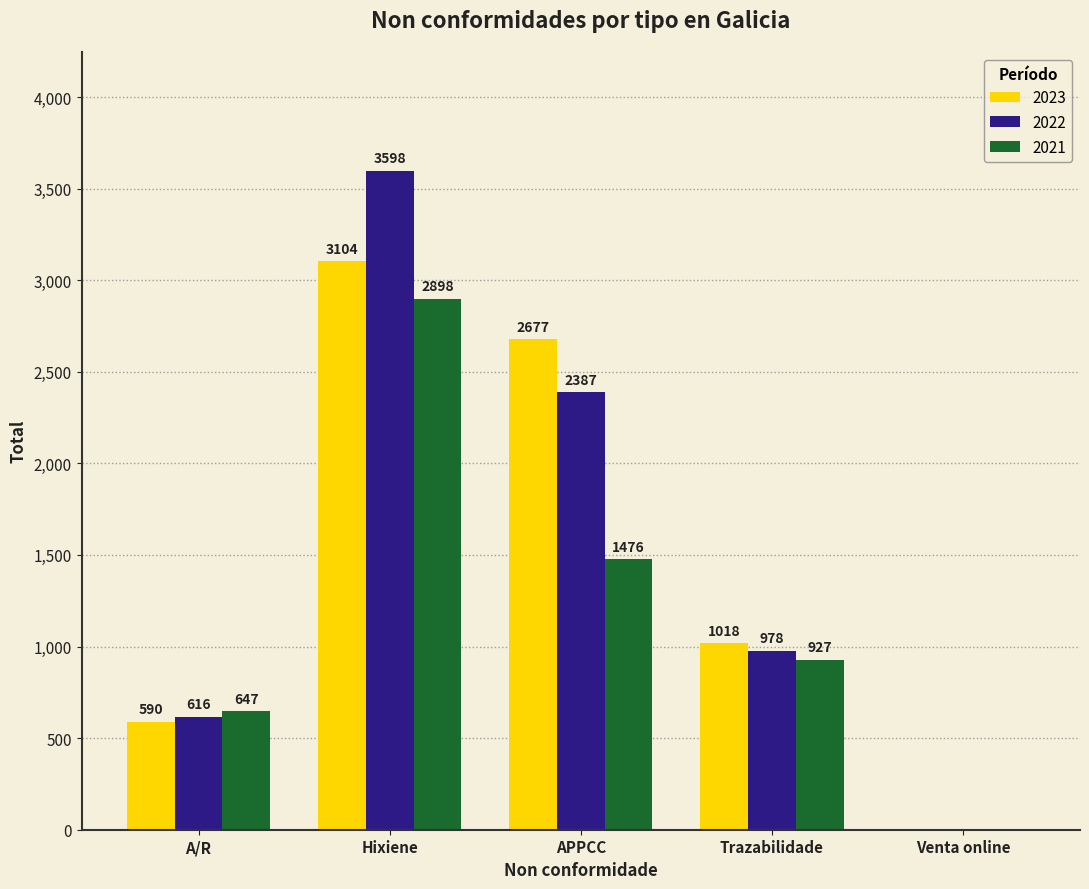

What is the approximate value of 2021 at A/R, to the nearest 100?

600